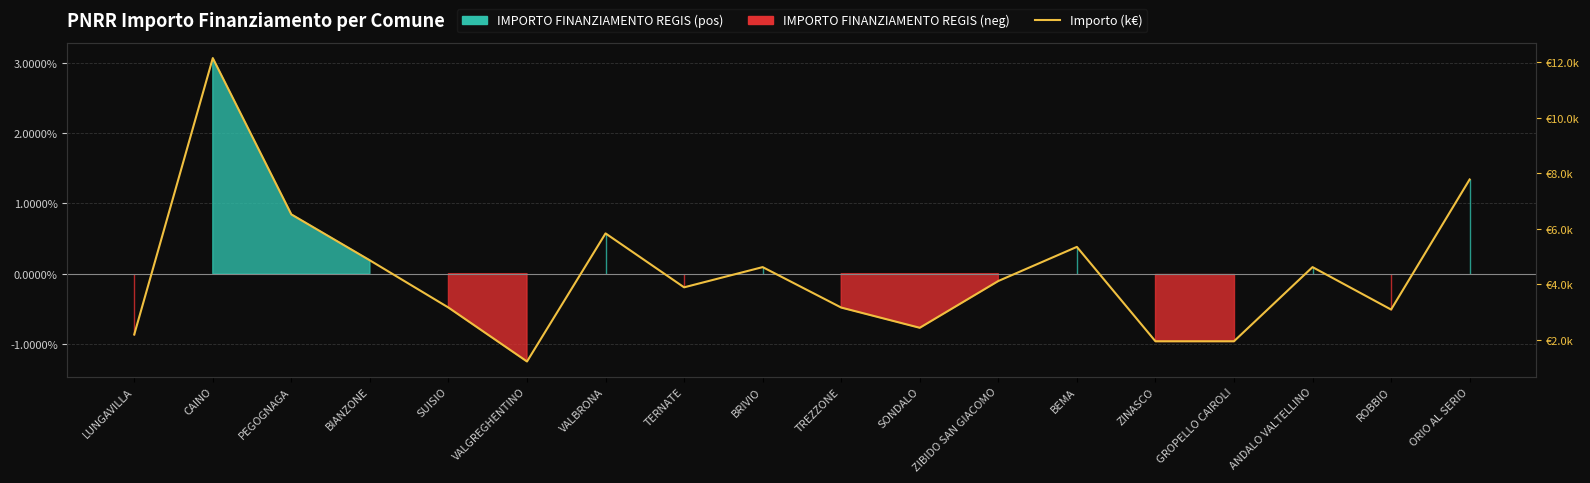

What is the sum of the values at ZINASCO and ZIBIDO SAN GIACOMO?

6.1